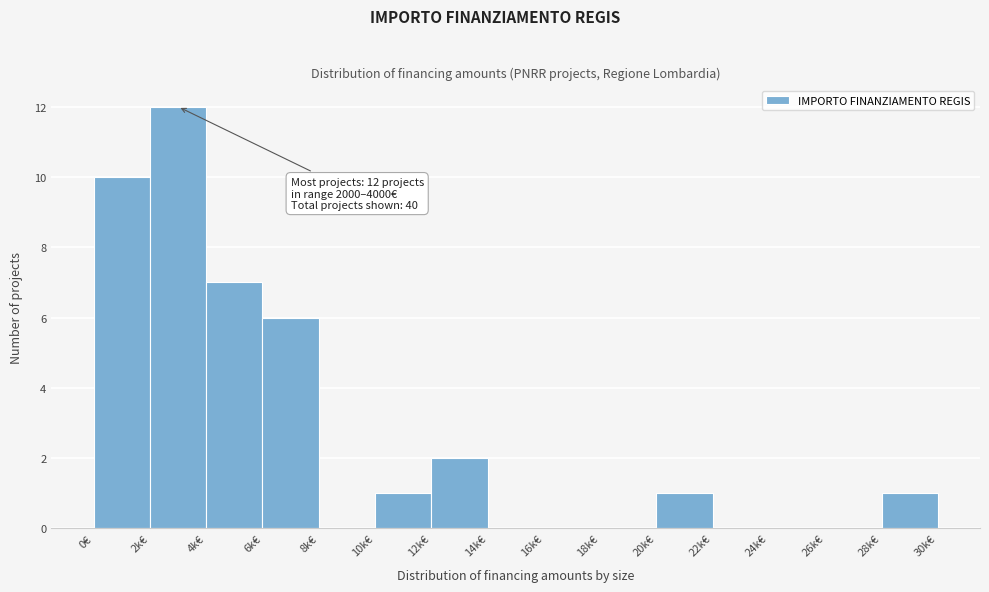

Reading left to right, list all the values displayed in this chart.

0€=10	2k€=12	4k€=7	6k€=6	8k€=0	10k€=1	12k€=2	14k€=0	16k€=0	18k€=0	20k€=1	22k€=0	24k€=0	26k€=0	28k€=1